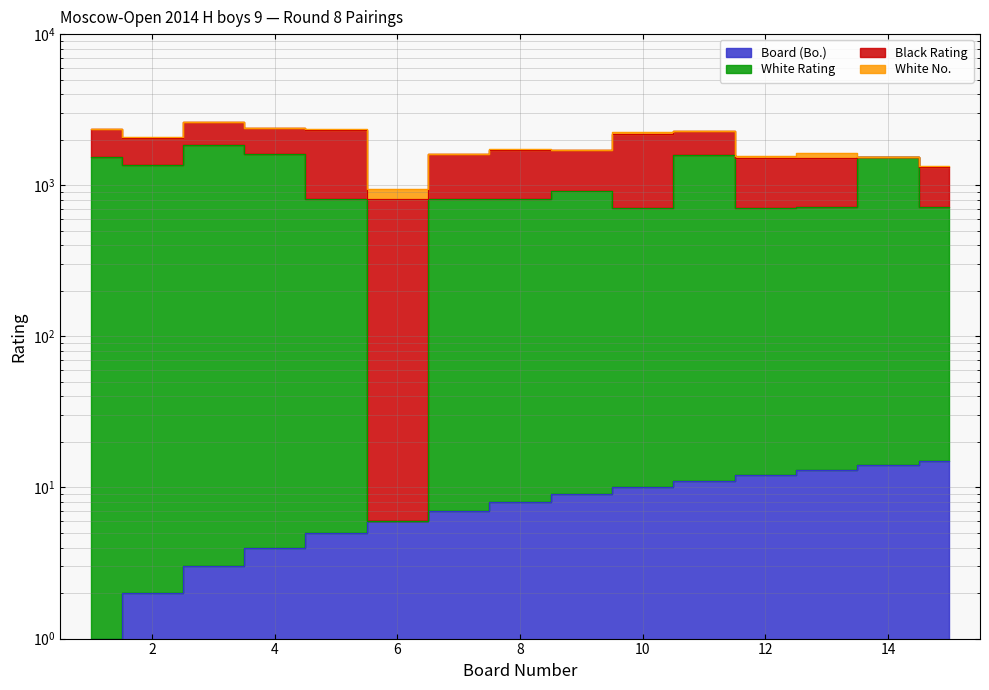

True or false: Board (Bo.) has more than 1 interior local peaks.

False